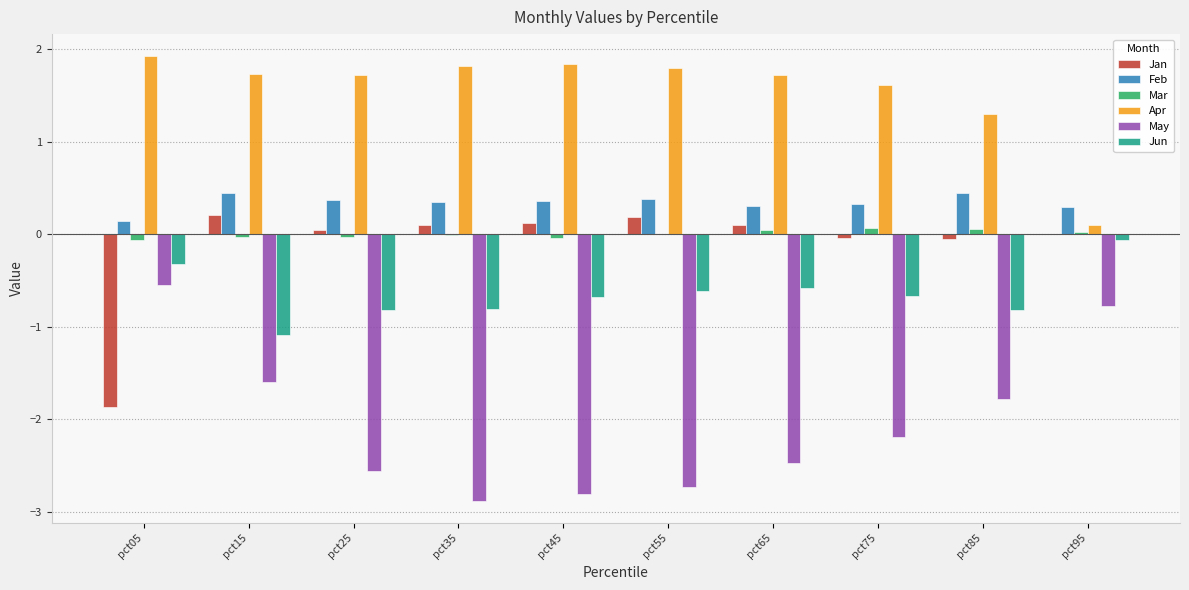

Is the value of Mar at pct95 greater than the value of Jun at pct55?

Yes